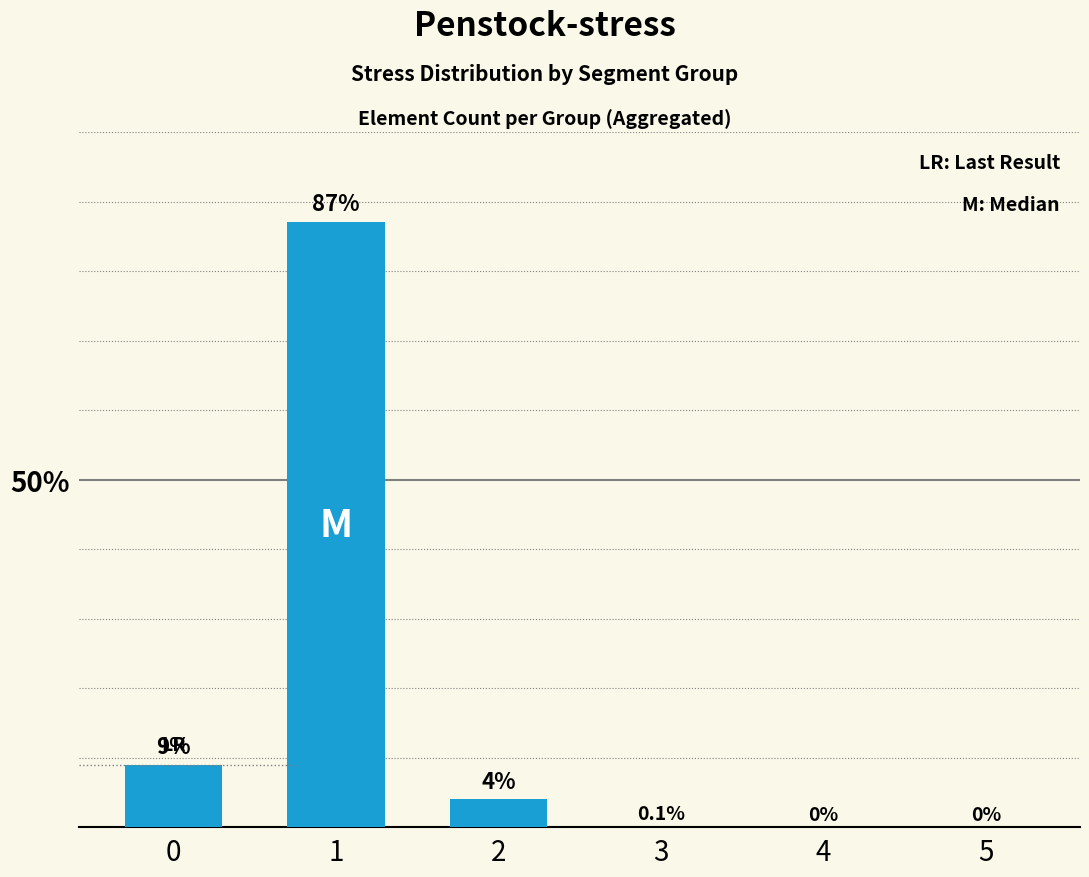

Count the number of categories in the chart.

6